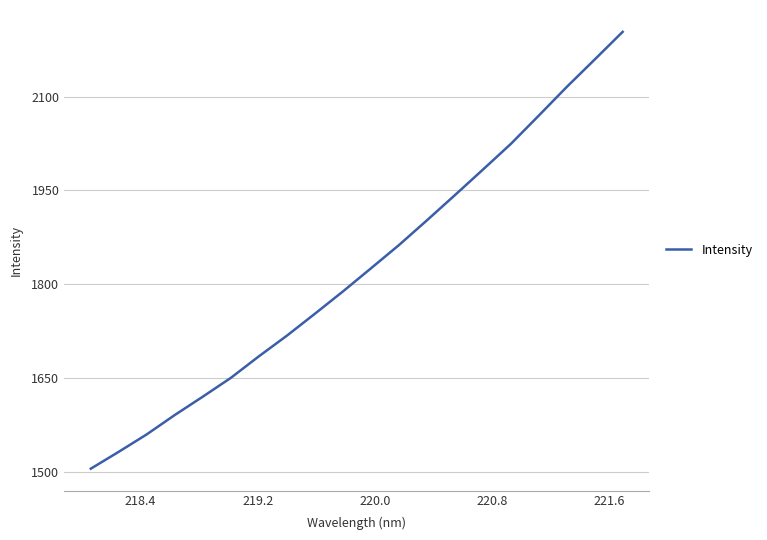

What is the maximum value shown in the chart?

2203.6